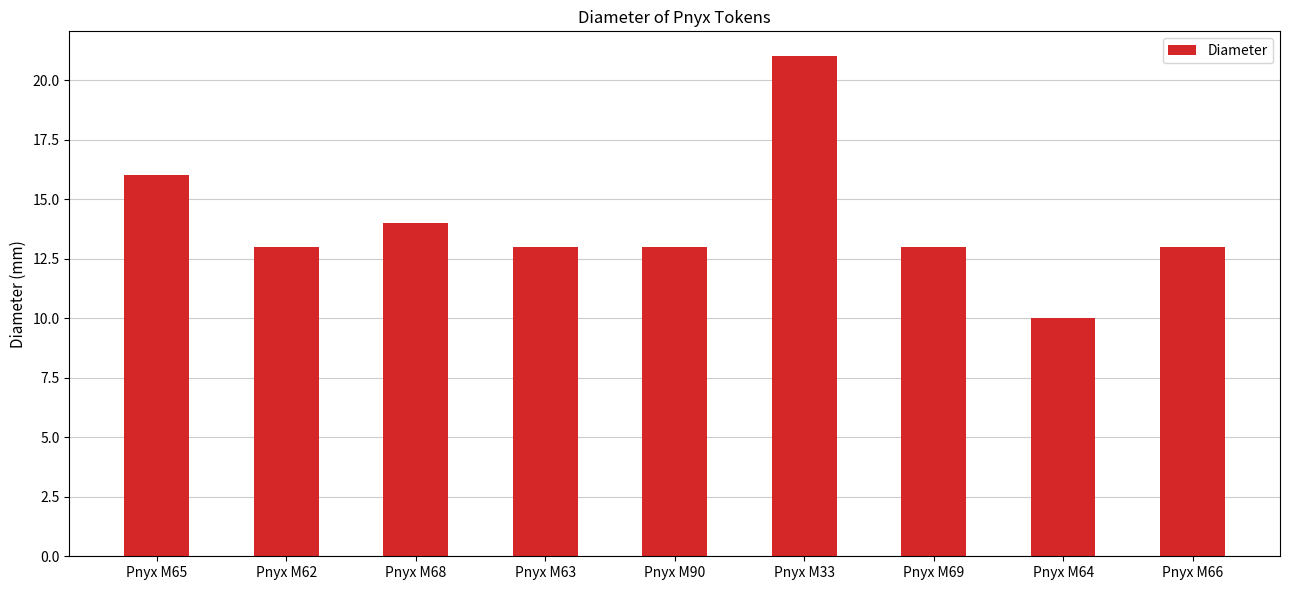

Count the number of data series in this chart.

1